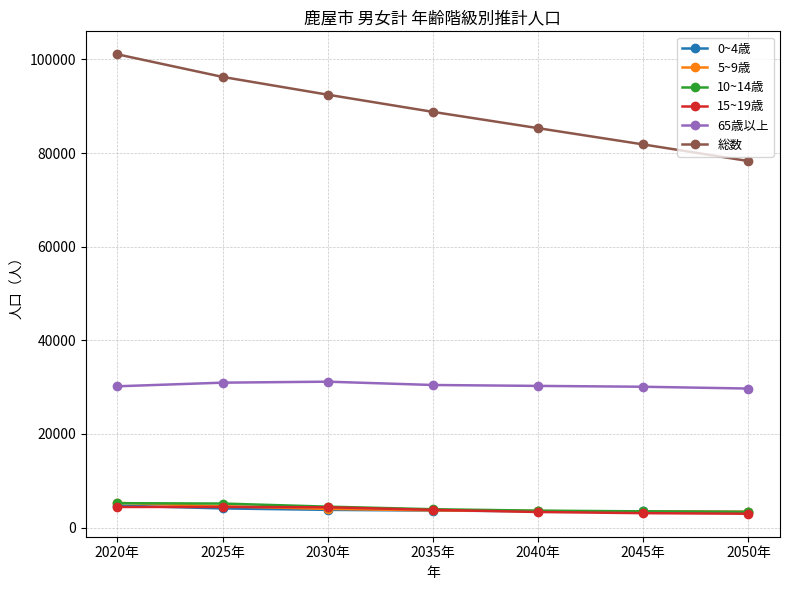

What is the label of the 6th point from the left?

2045年